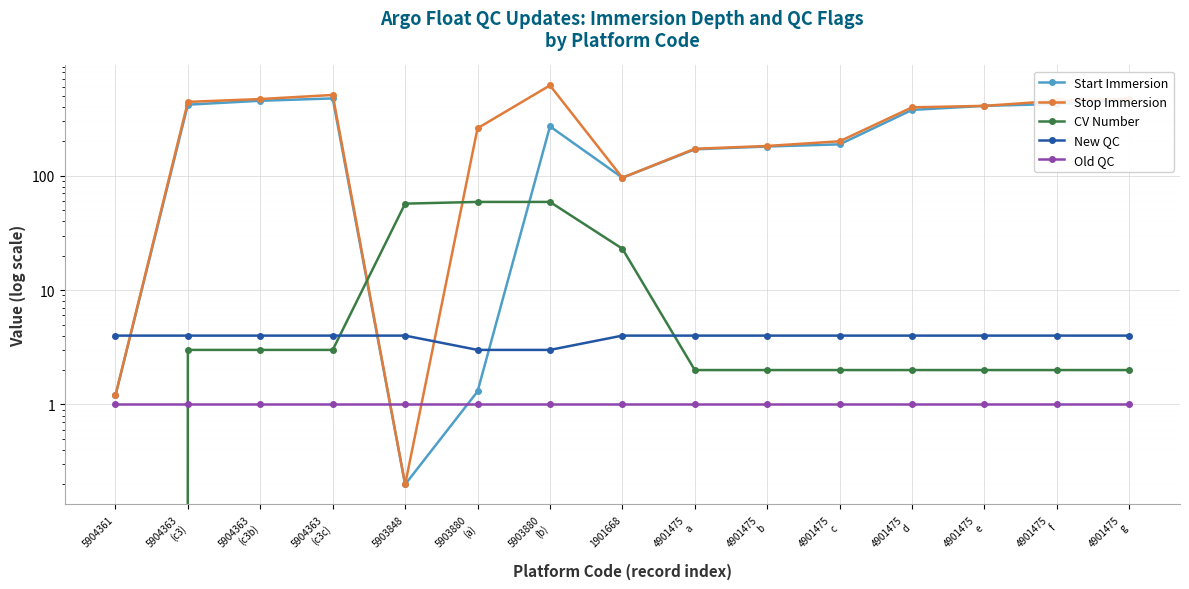

What is the label of the 13th point from the left?

4901475
e